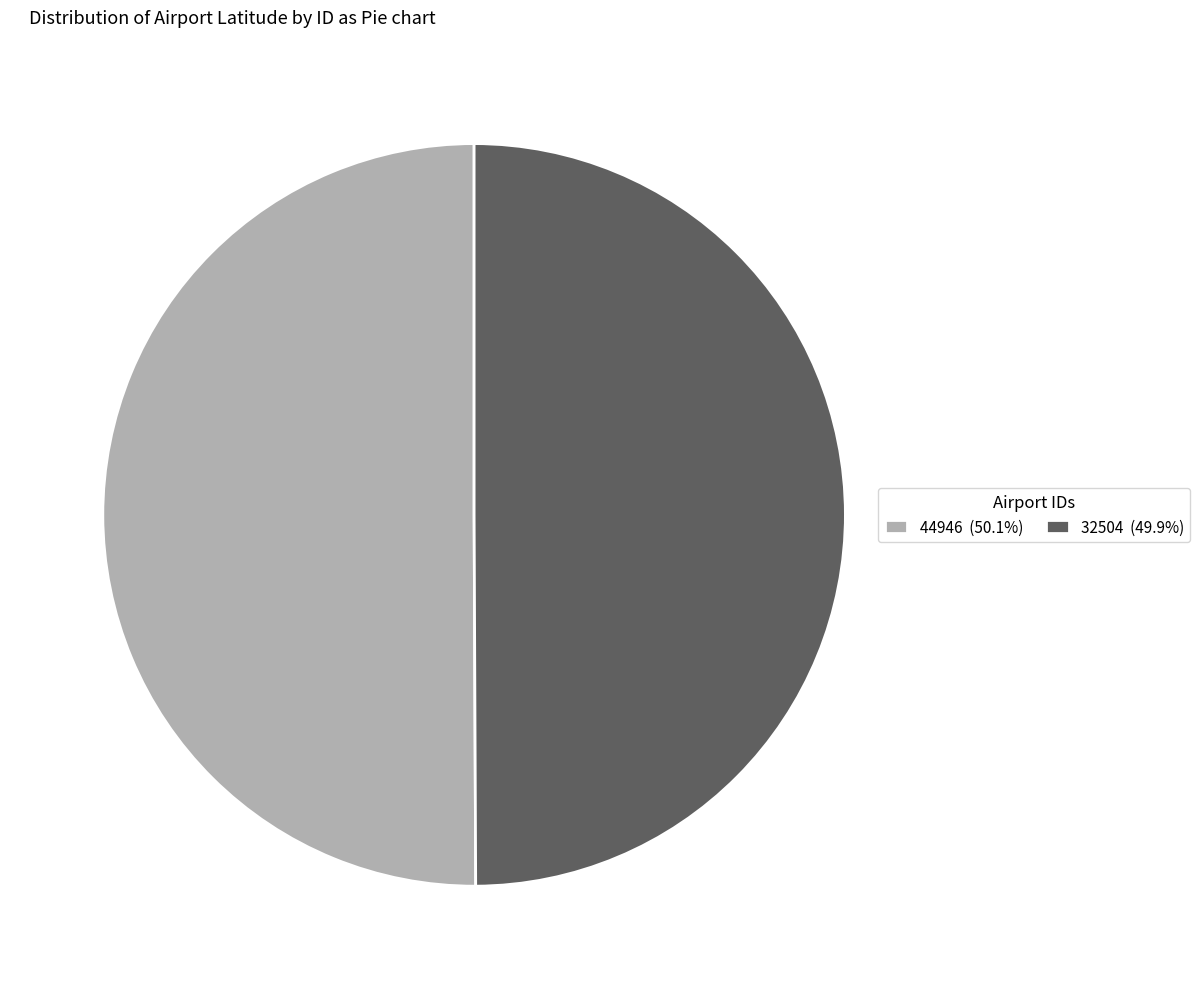

Do 32504 (49.9%) and 44946 (50.1%) together represent more than half of the pie?

Yes